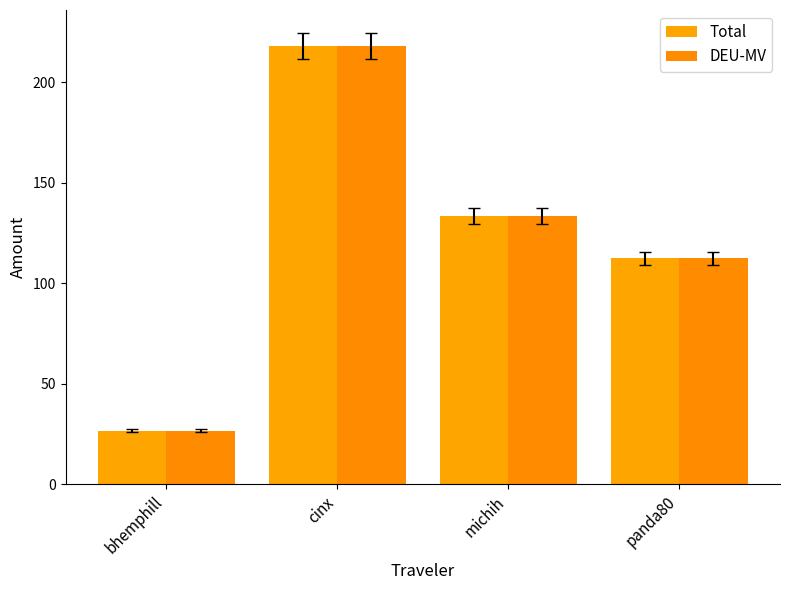

How many series are shown in this chart?

2